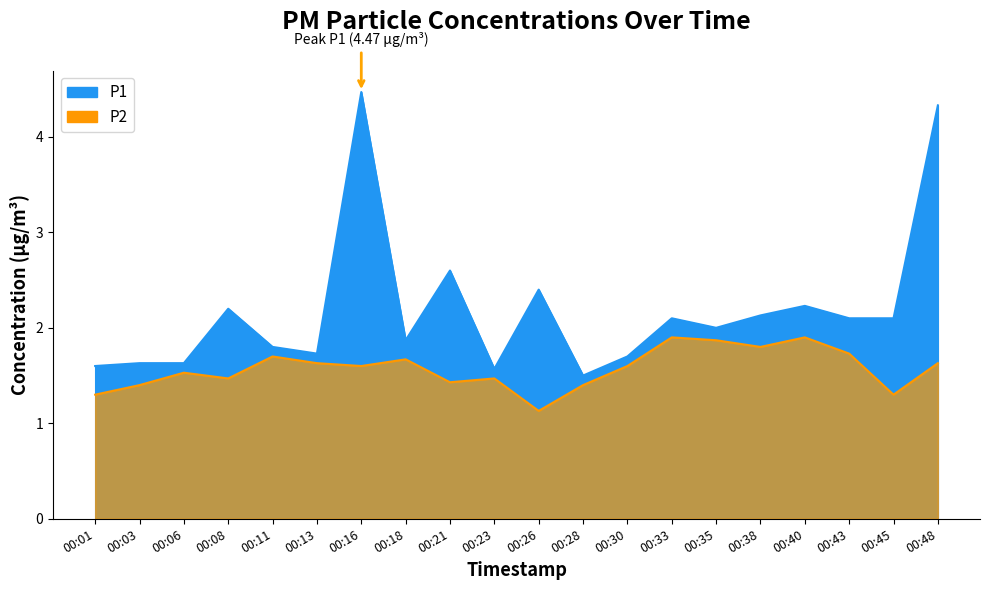

Which has a higher value, 00:03 or 00:21?

00:21